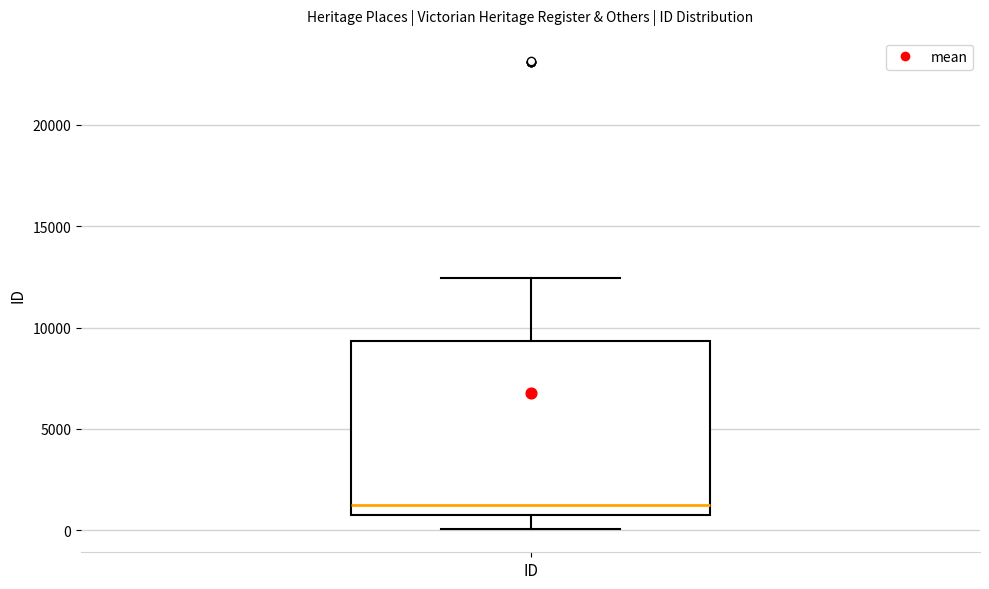

Read this box plot against the y-axis: the position of the median line, the range covered by the box, and the ends of both whiskers. The values are not printed on the chart, so give them approximately, as read against the axis.

median 1000 (just above the box's lower edge), box 1000 to 9500, whiskers 0 to 12500